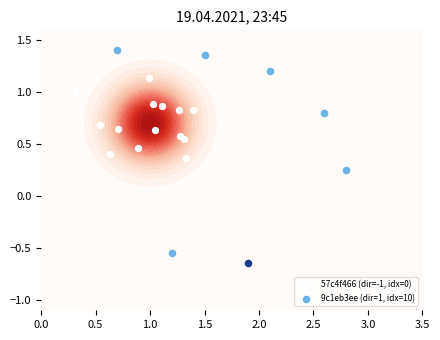

True or false: the data shows 0.4 at 9.

False